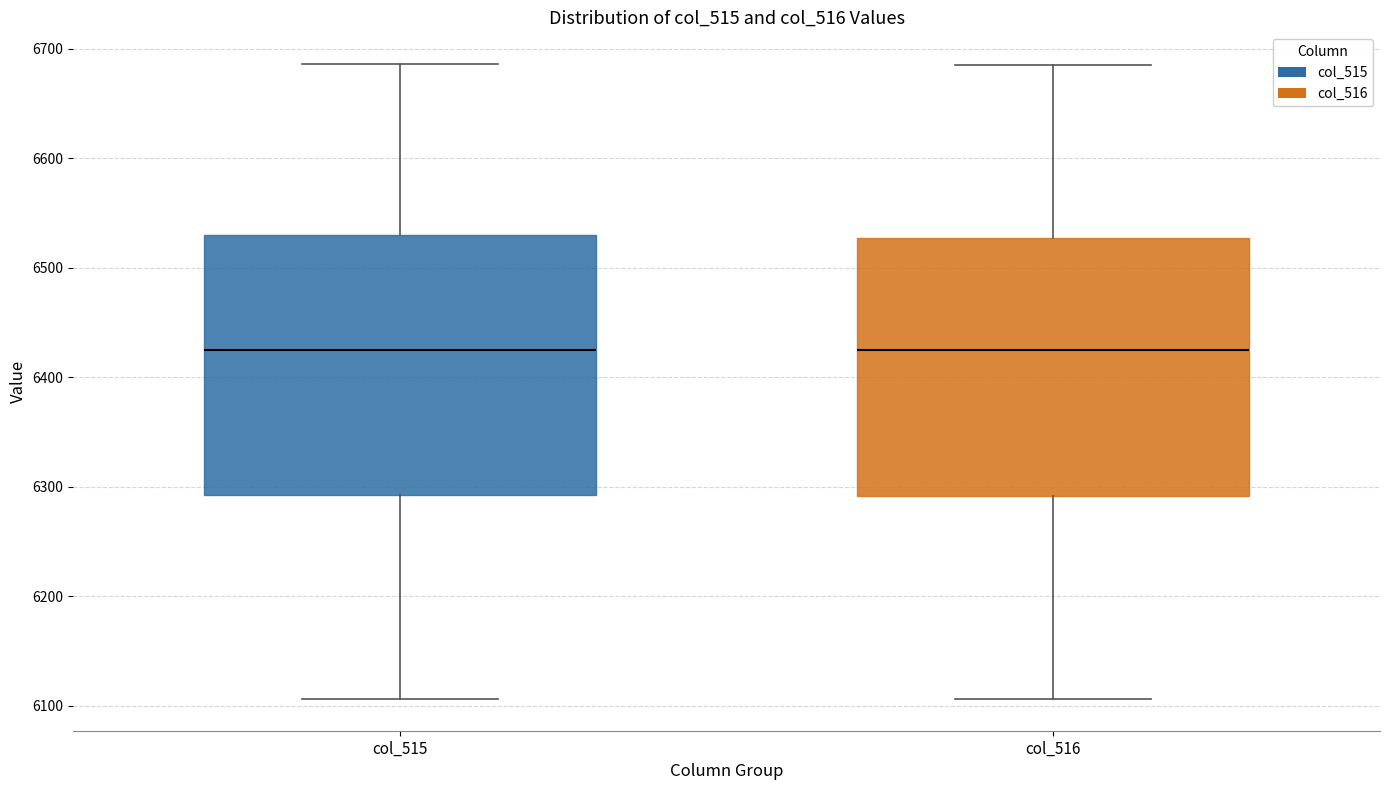

Reading left to right, read every box against the y-axis: the position of its median line, the range the box covers, and the ends of its whiskers. The values are not printed on the chart, so give them approximately, as read against the axis.

col_515: median 6420, box 6290 to 6530, whiskers 6110 to 6690
col_516: median 6420, box 6290 to 6530, whiskers 6110 to 6690